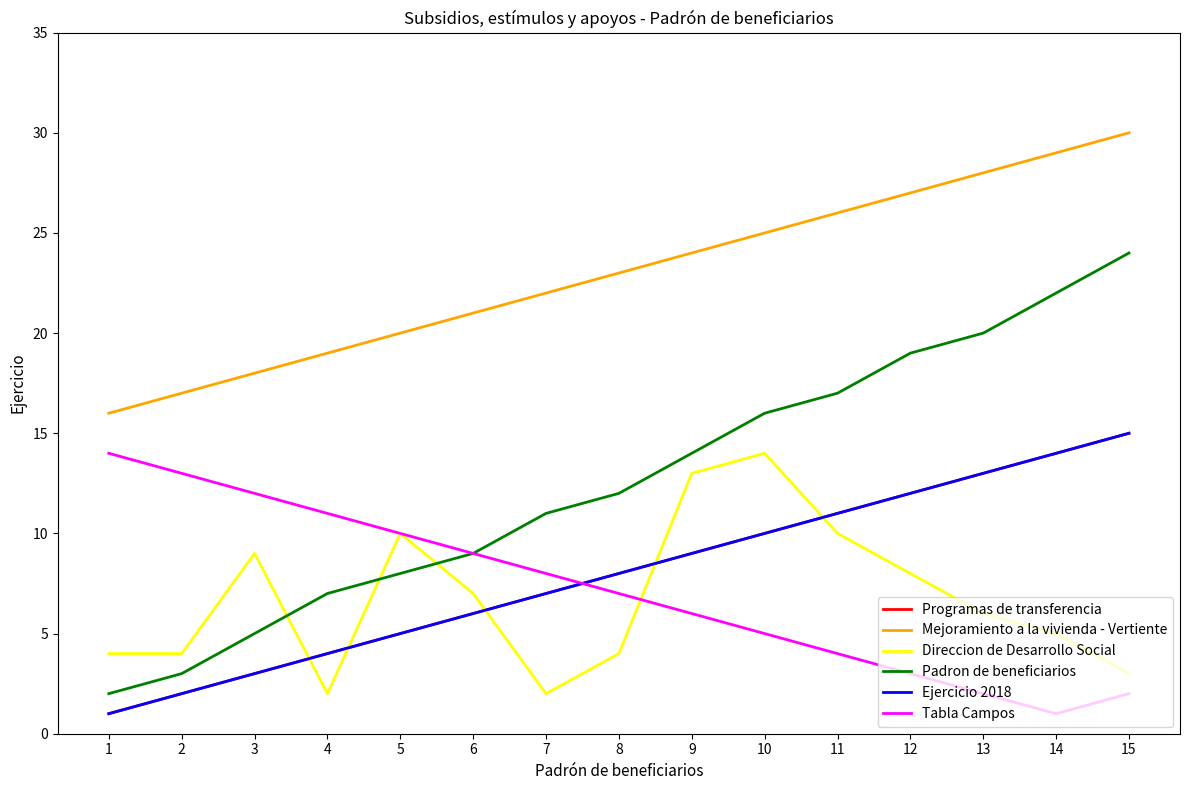

What is the highest value of the Mejoramiento a la vivienda - Vertiente series?

30